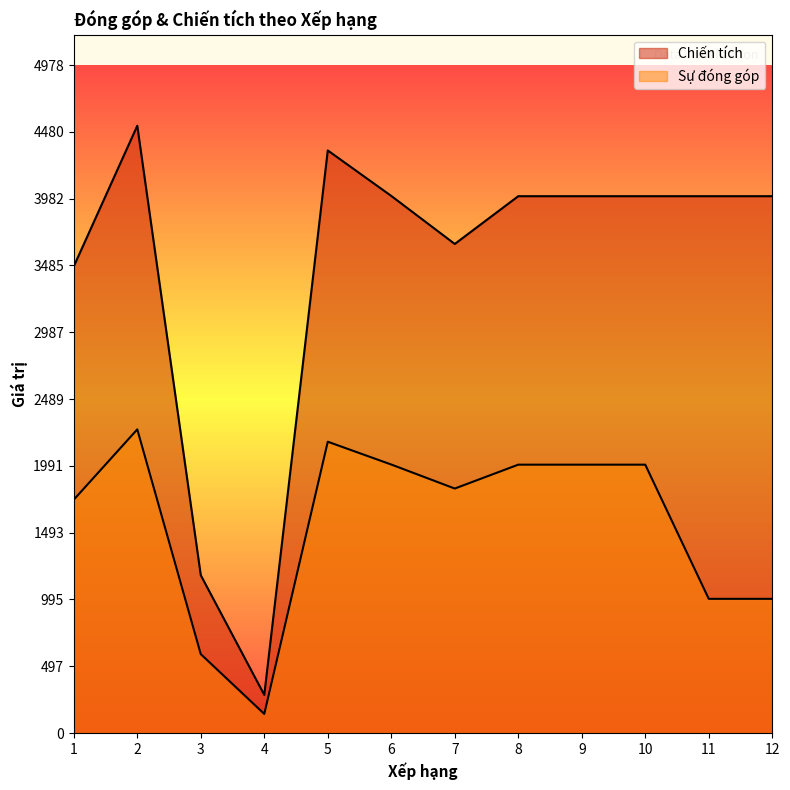

Between 3 and 7, which series saw the biggest shift?

Chiến tích